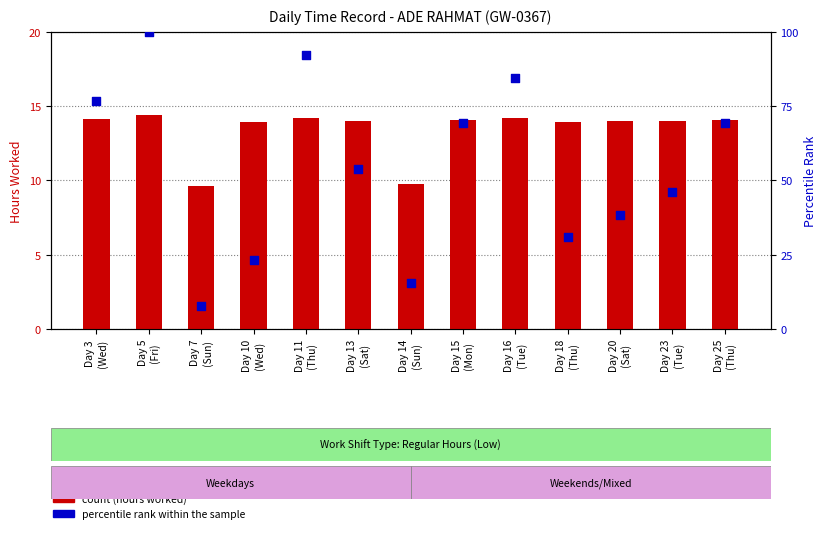

What is the total value across all series at Day 5
(Fri)?

114.4